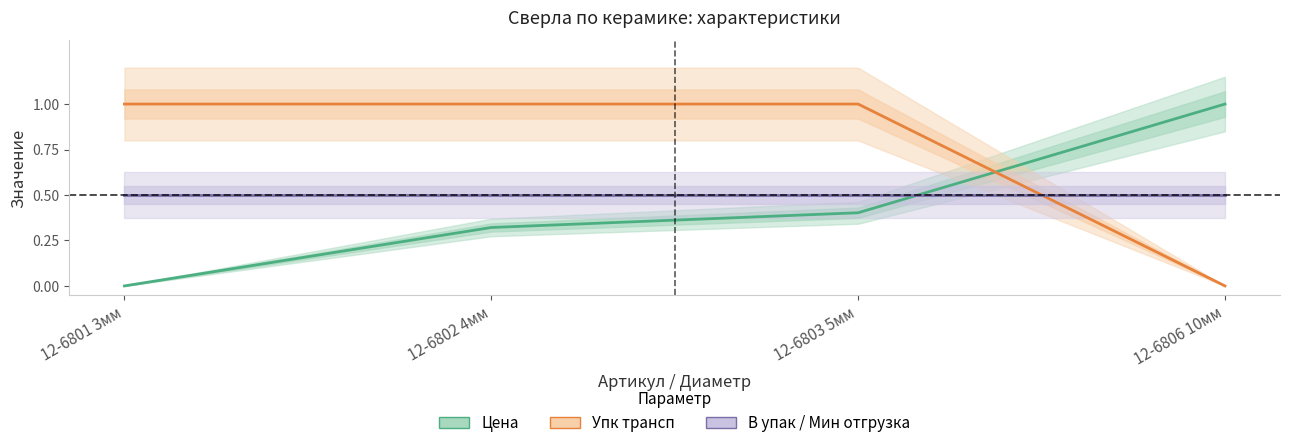

What is the value of the Упк трансп point at the 1st from the left?

1.0